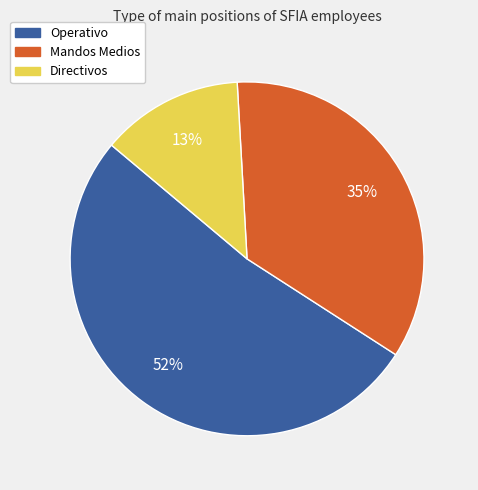

Rank the categories by value from lowest to highest.

Directivos, Mandos Medios, Operativo